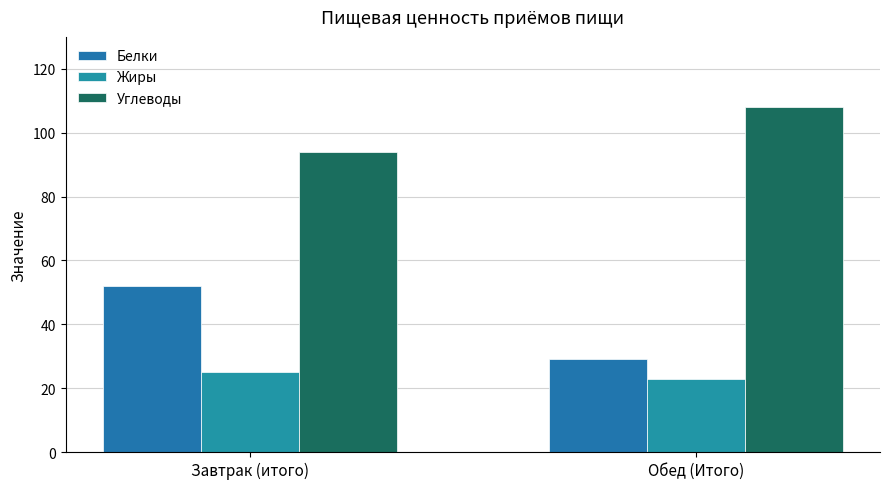

What is the average value of the Углеводы series?

101